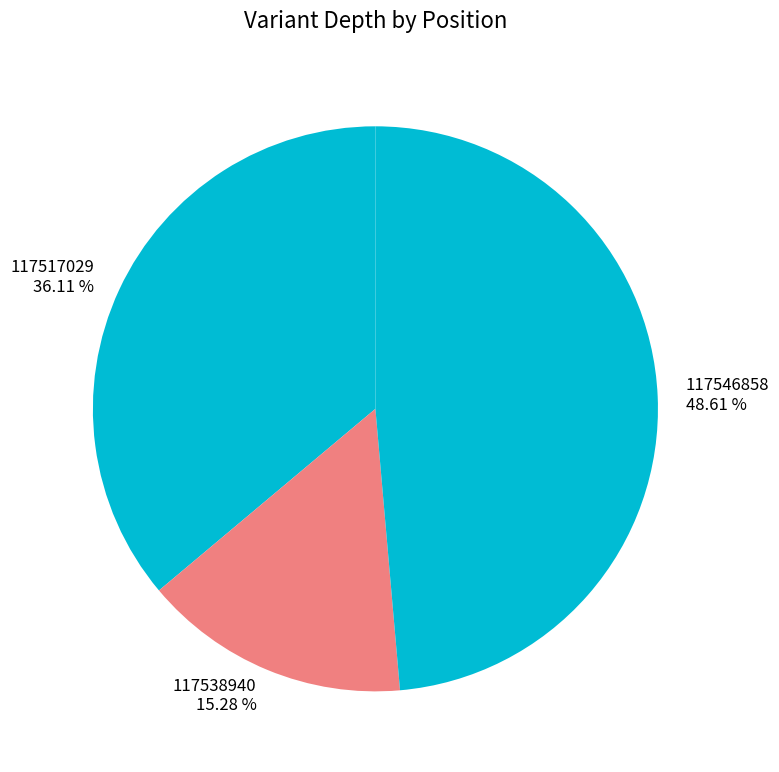

Is there any slice that represents more than half of the pie?

No